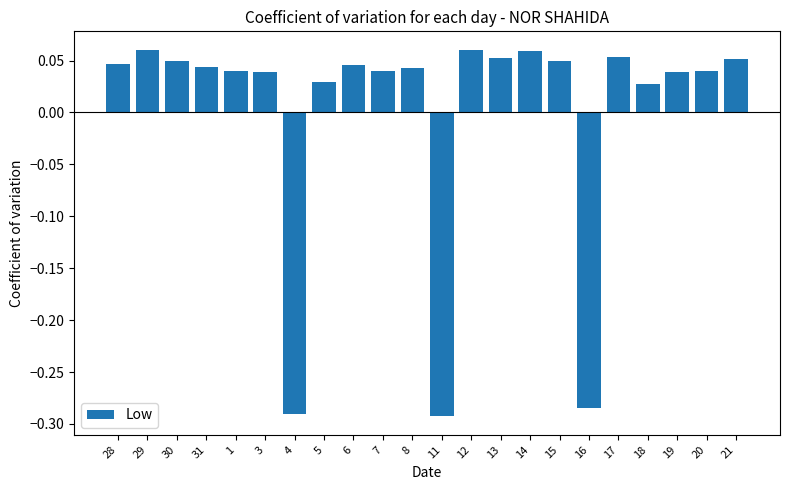

How many data points does each series have?

22